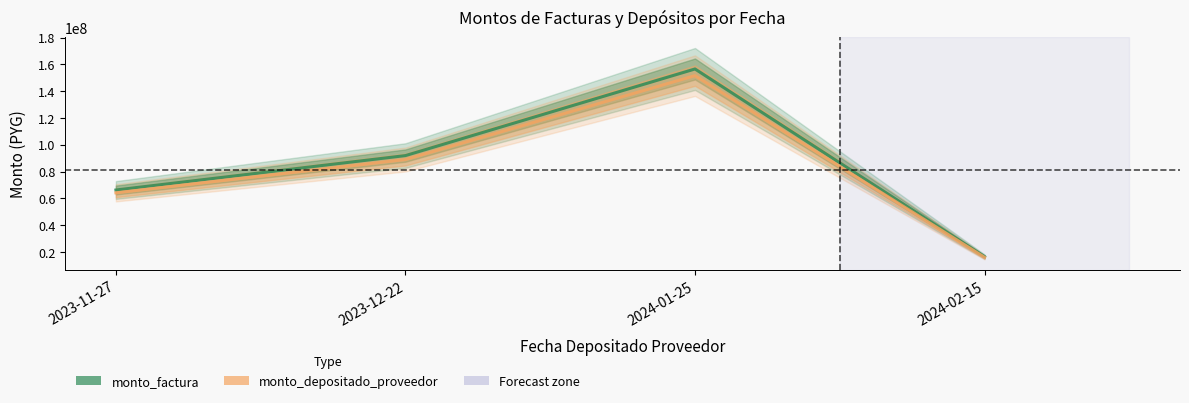

Rank the series by their average value, from lowest to highest.

monto_depositado_proveedor, monto_factura